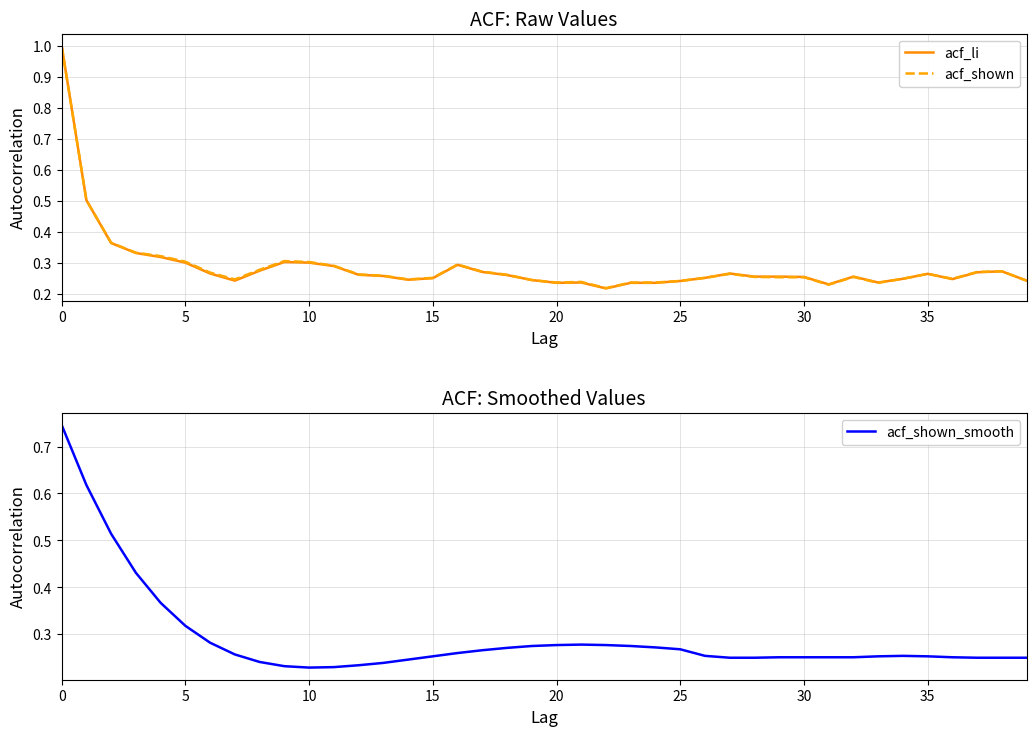

At 15, list the series in order from smallest to largest.

acf_li, acf_shown, acf_shown_smooth